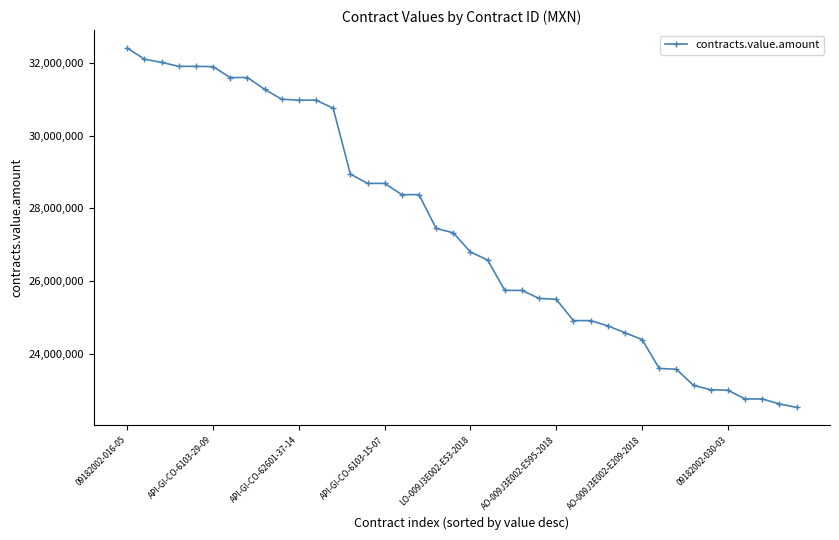

What is the value of the 17th point from the left?

28375469.7